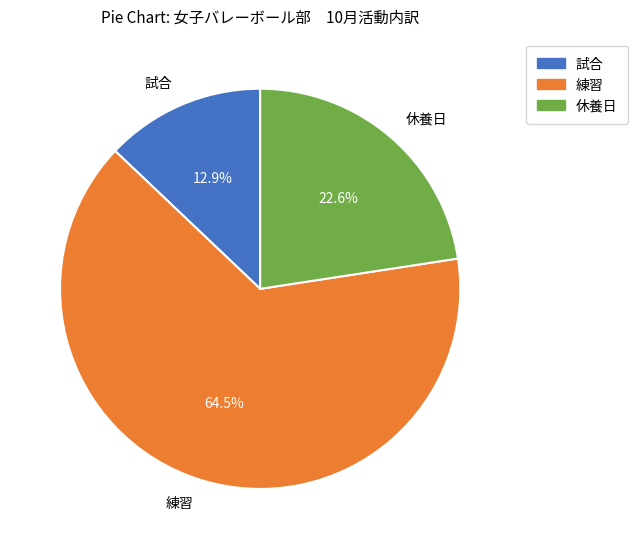

What is the majority slice?

練習